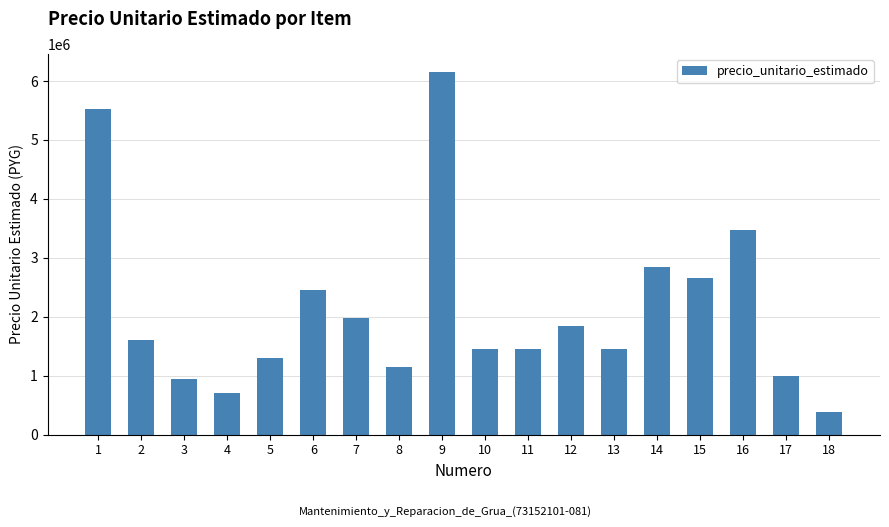

Which has a higher value, 6 or 4?

6